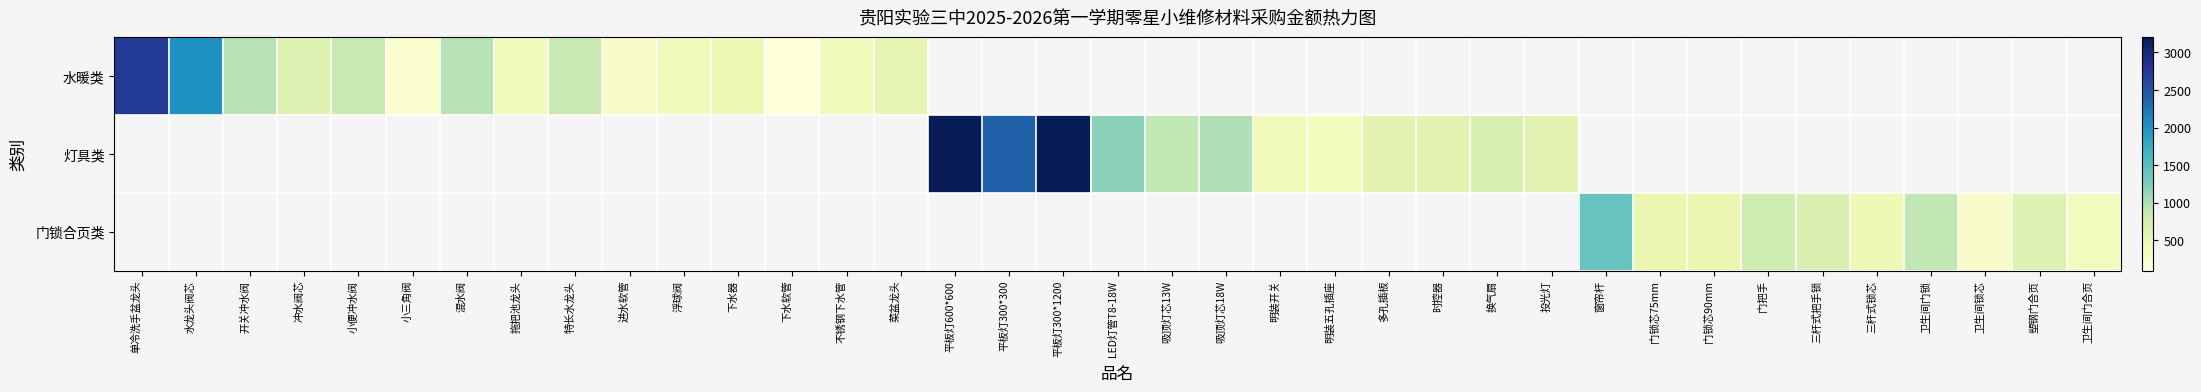

What is the approximate value of 水暖类 at 混水阀?

960.0